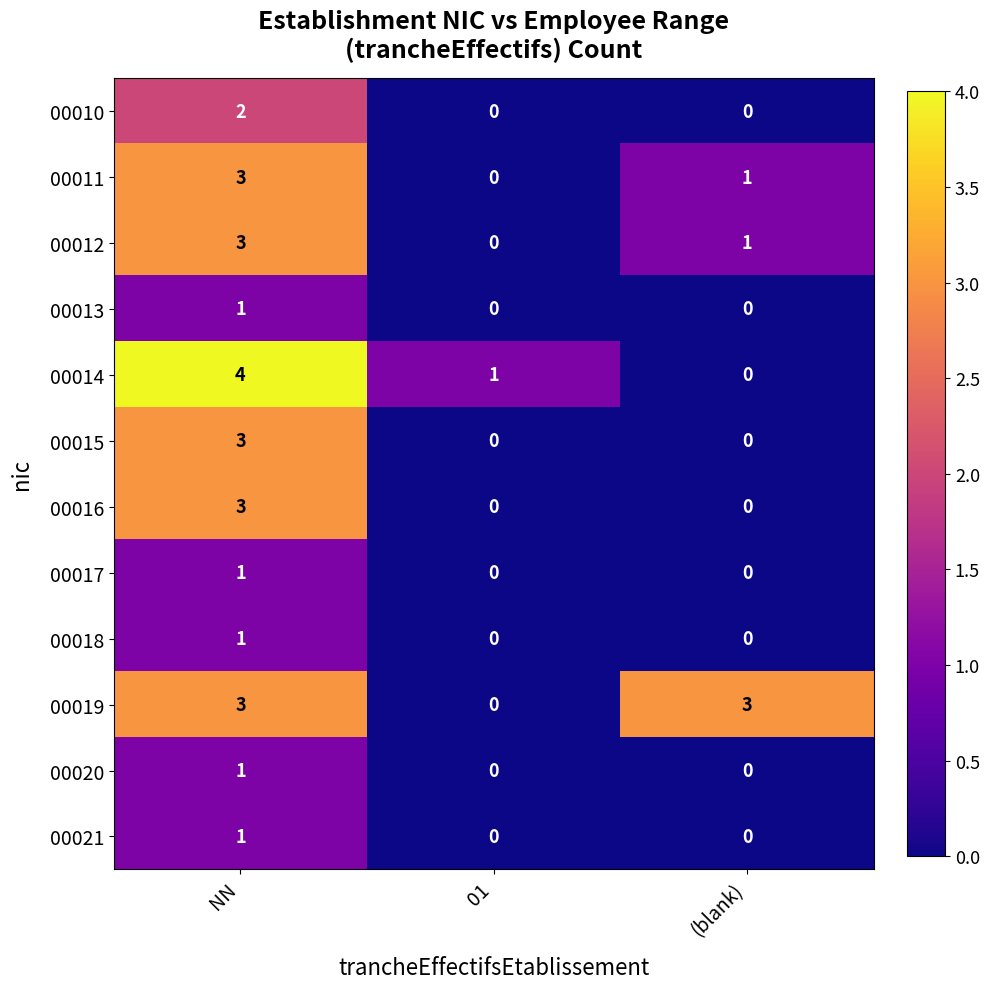

Between NN and (blank), which series saw the biggest shift?

00014